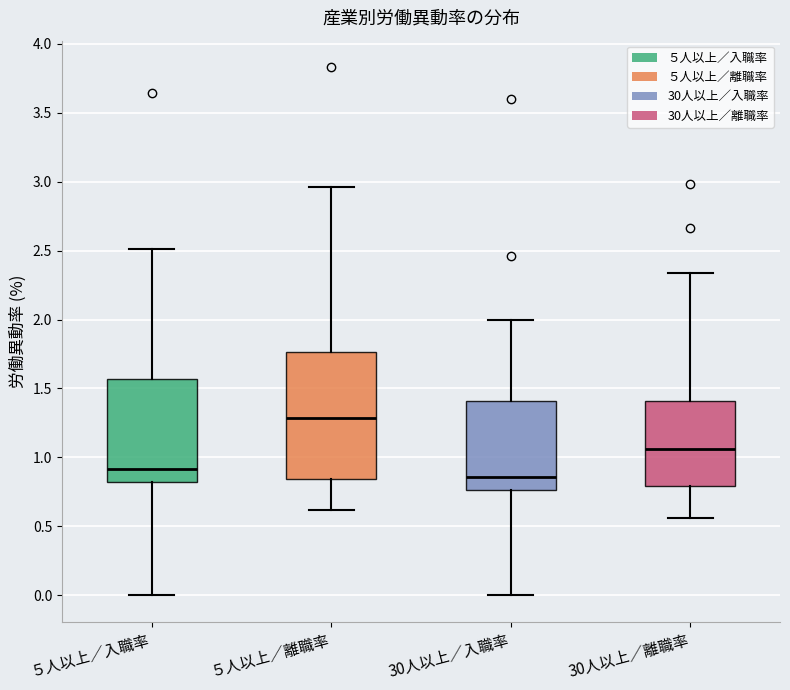

Reading left to right, transcribe this box plot: for each box, give where its median line is, the range the box spans, and where its two whiskers end, as read against the y-axis. The values are not printed on the chart, so give them approximately, as read against the axis.

５人以上／入職率: median 0.90, box 0.80 to 1.55, whiskers 0.00 to 2.50
５人以上／離職率: median 1.30, box 0.85 to 1.75, whiskers 0.60 to 2.95
30人以上／入職率: median 0.85, box 0.75 to 1.40, whiskers 0.00 to 2.00
30人以上／離職率: median 1.05, box 0.80 to 1.40, whiskers 0.55 to 2.35